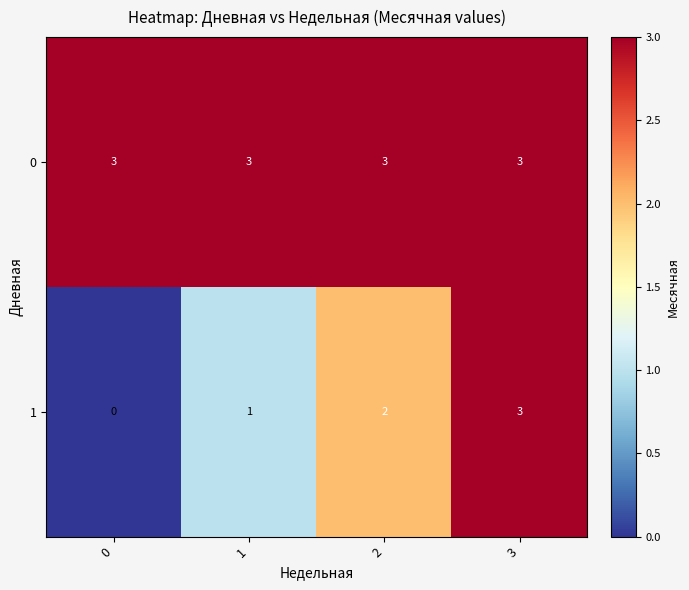

Is the value of 0 at 2 greater than the value of 1 at 2?

Yes